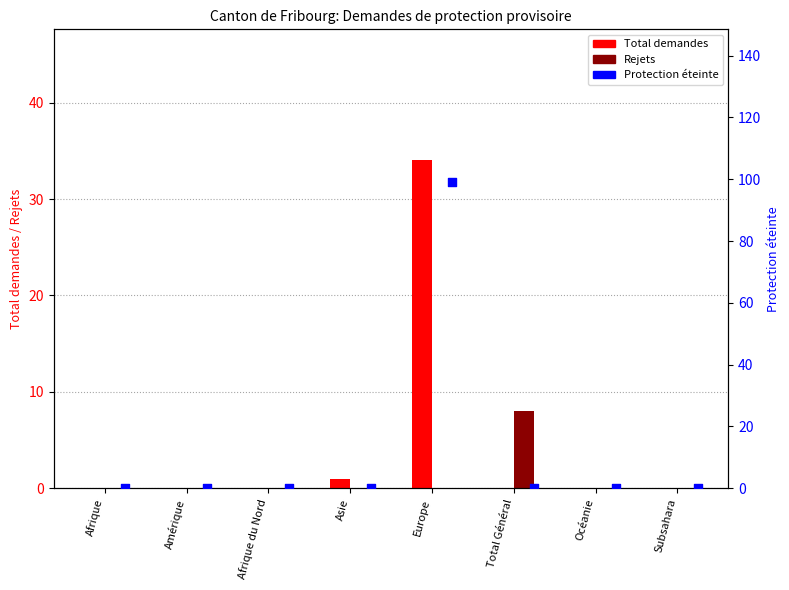

At how many categories does at least one series exceed 98?

1